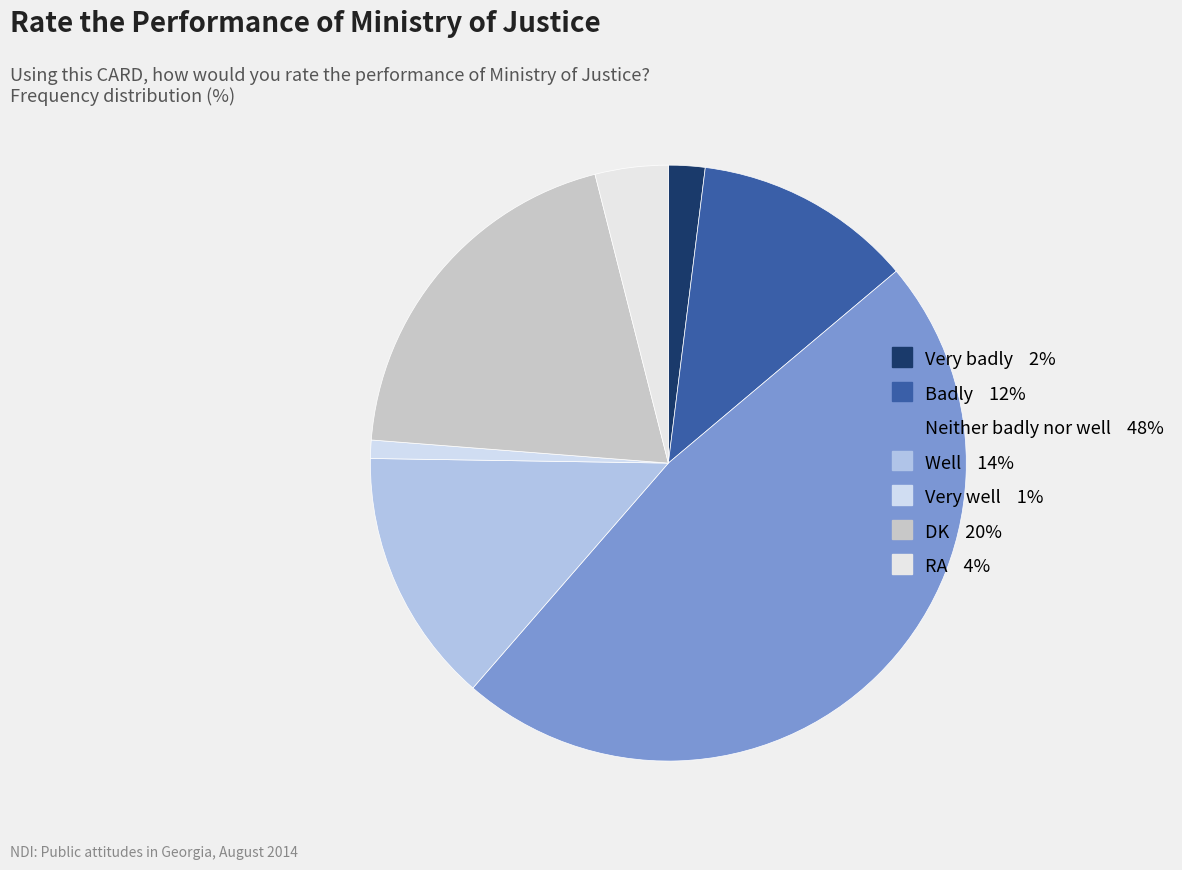

Combined, do Well and Very badly account for over 50%?

No